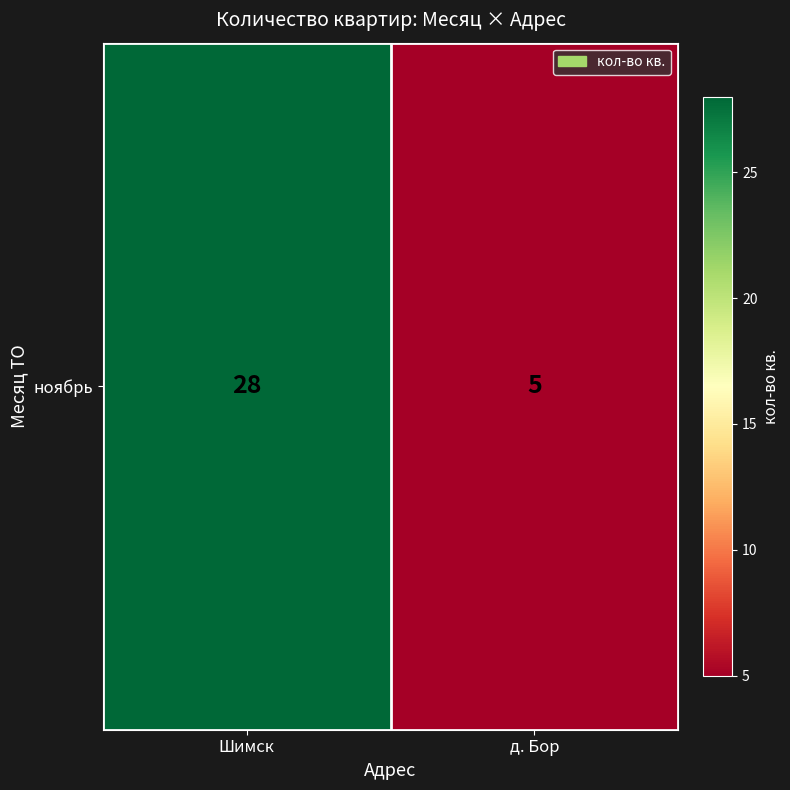

What is the sum of all values?

33